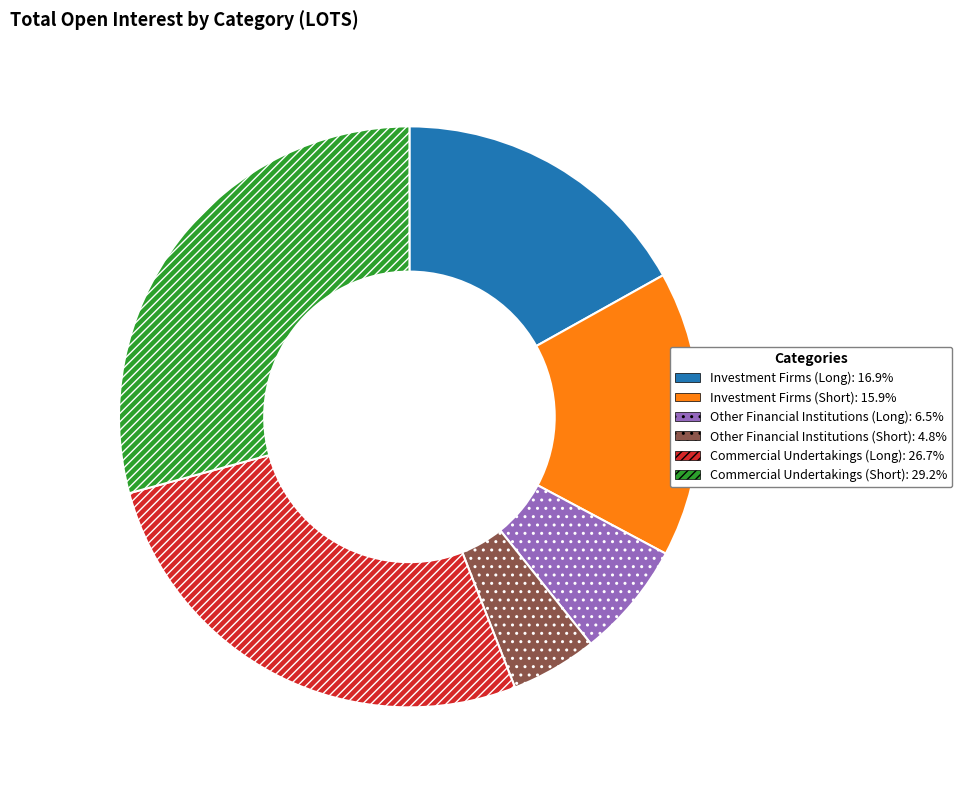

Which slice is the largest?

Commercial Undertakings (Short)